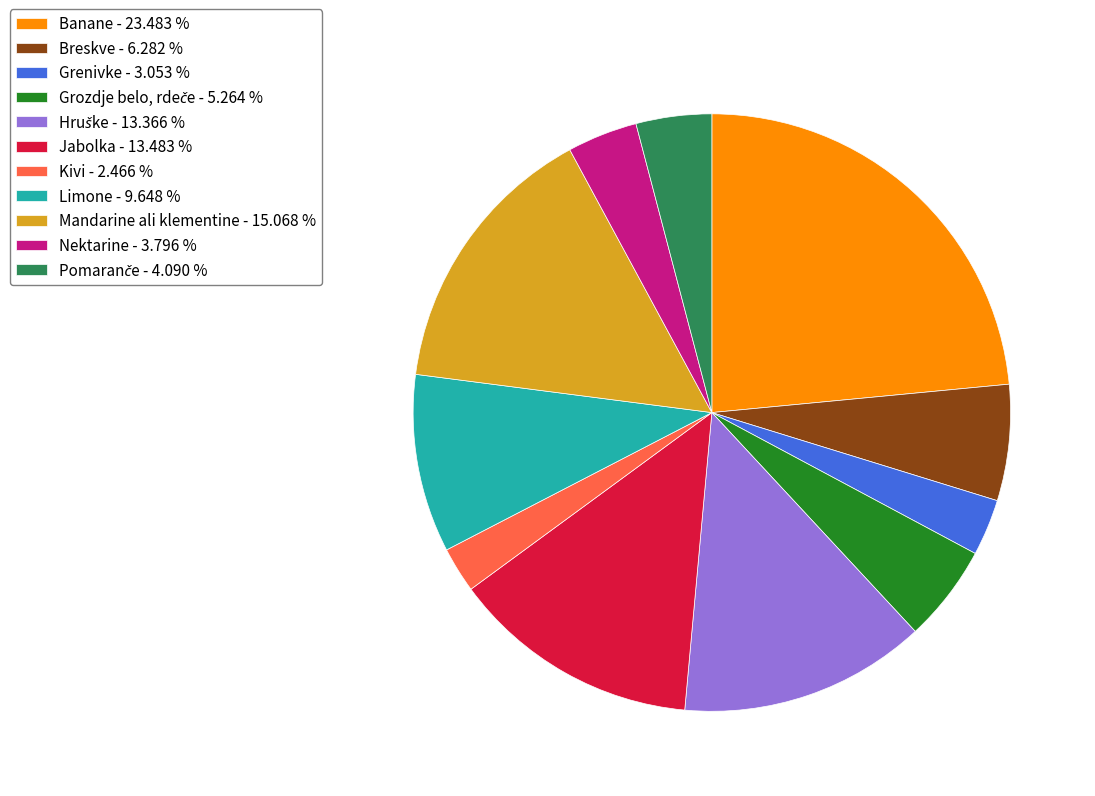

Which slice is the largest?

Banane